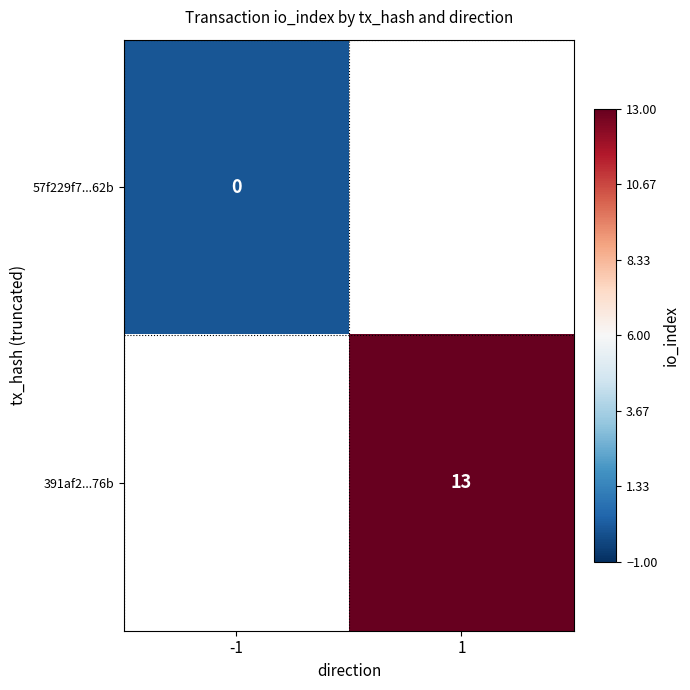

The value of 391af2...76b at 1 is 13. True or false?

True